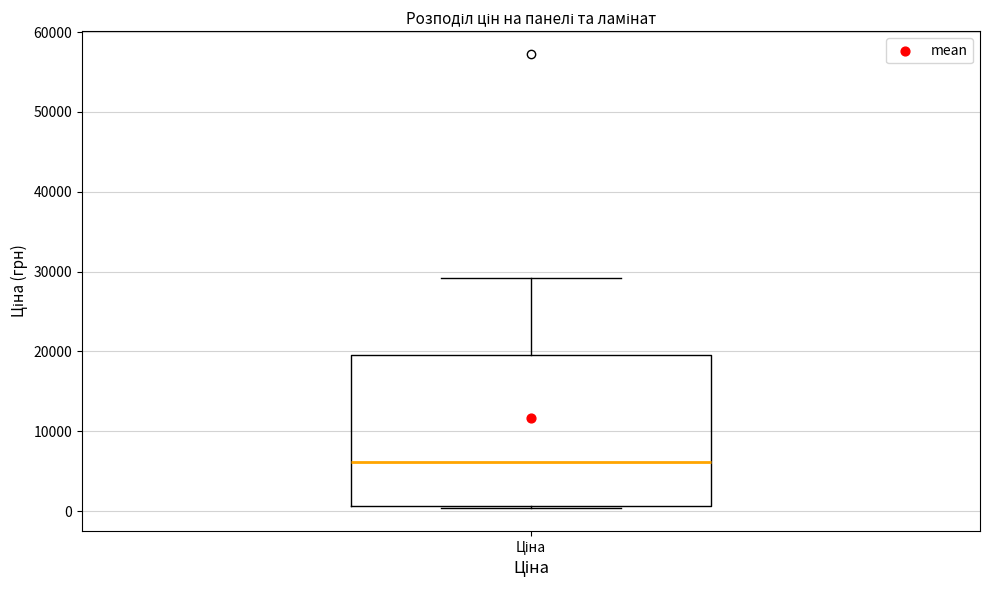

Where is the upper edge of the box for Ціна on the y-axis? The values are not printed on the chart, so give them approximately, as read against the axis.

20000